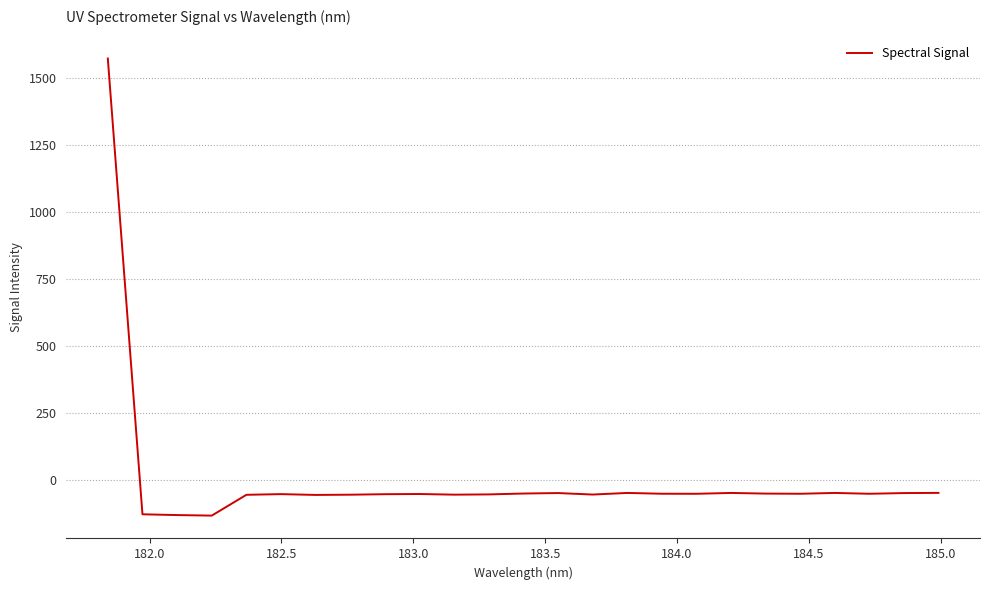

What is the minimum value shown in the chart?

-131.5